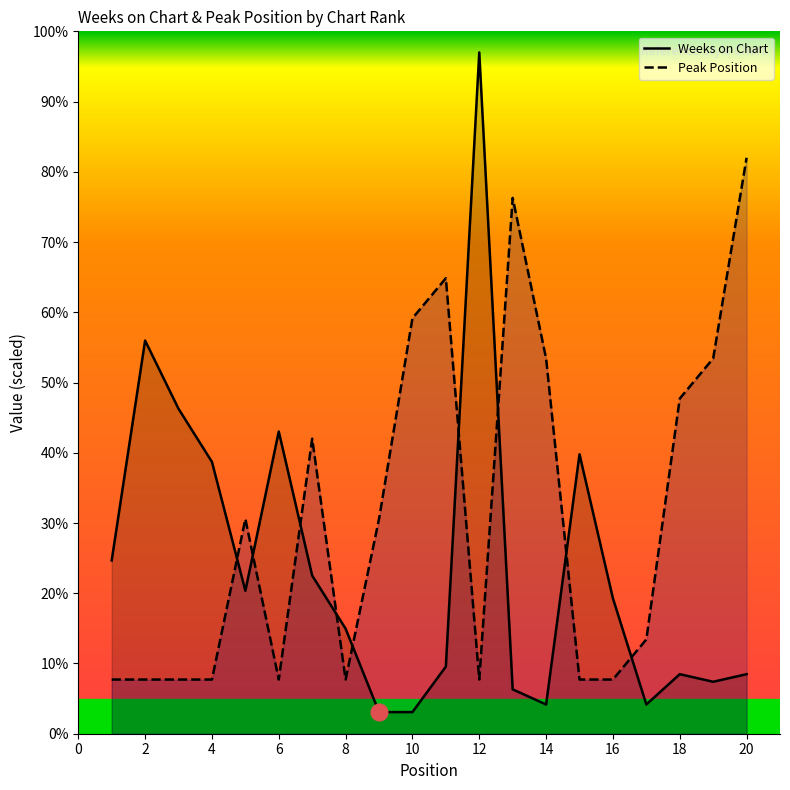

The value of Peak Position at 12 is 7.7. True or false?

True